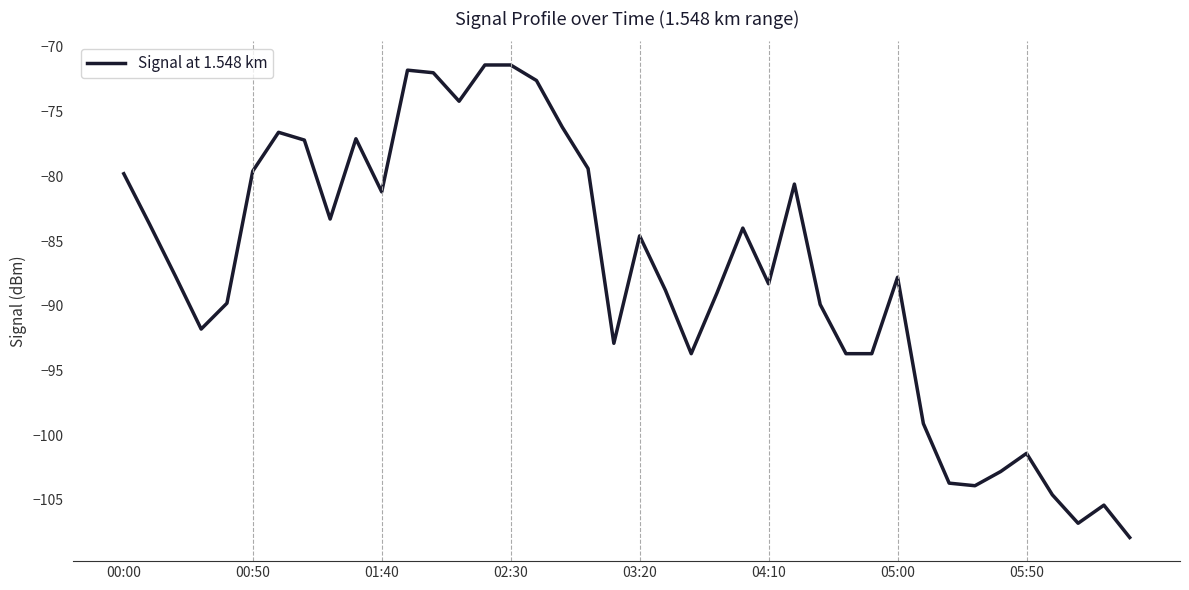

What is the greatest value displayed?

-71.4